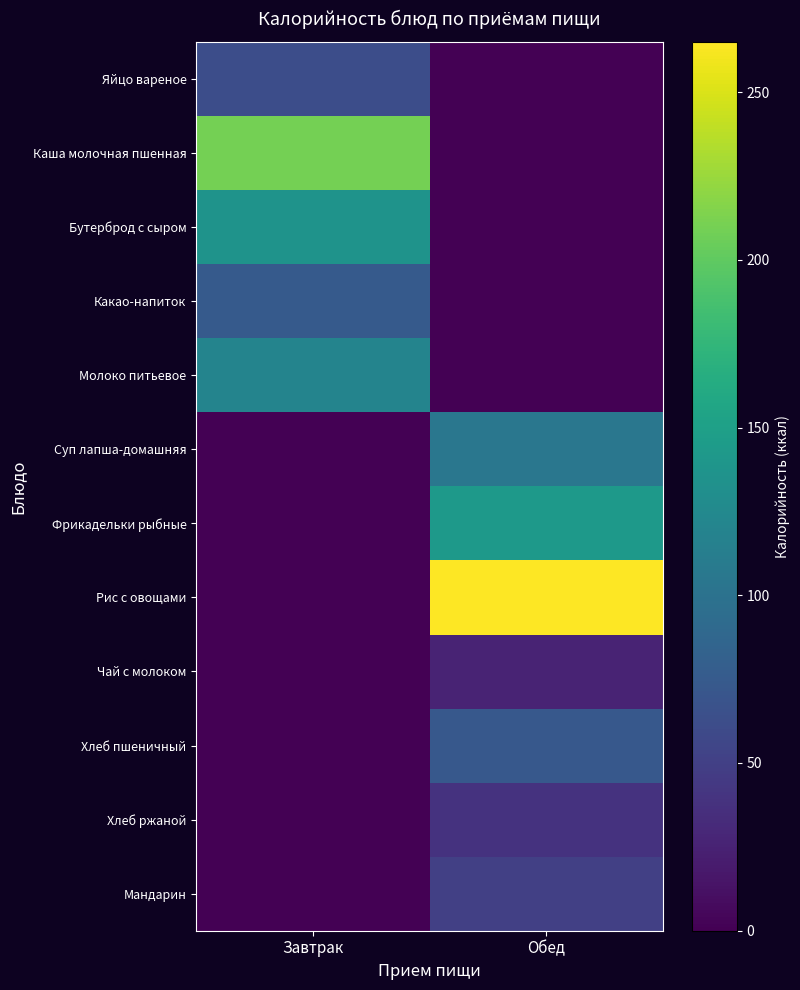

Rank the series at Завтрак from highest to lowest value.

Каша молочная пшенная, Бутерброд с сыром, Молоко питьевое, Какао-напиток, Яйцо вареное, Суп лапша-домашняя, Фрикадельки рыбные, Рис с овощами, Чай с молоком, Хлеб пшеничный, Хлеб ржаной, Мандарин